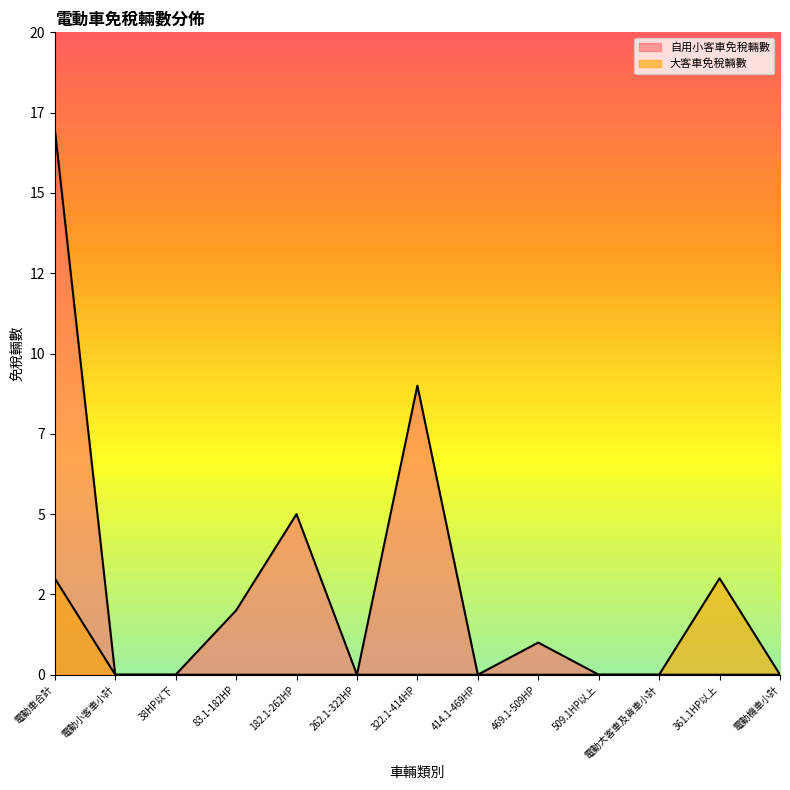

What is the label of the 2nd point from the right?

361.1HP以上